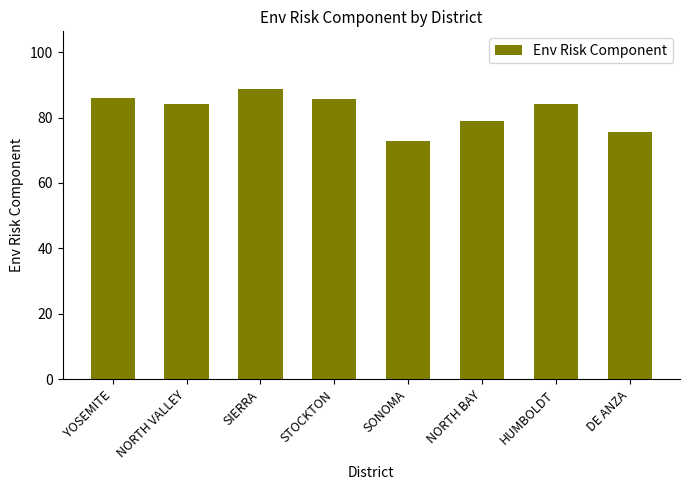

What is the difference between the maximum and minimum values?

15.9